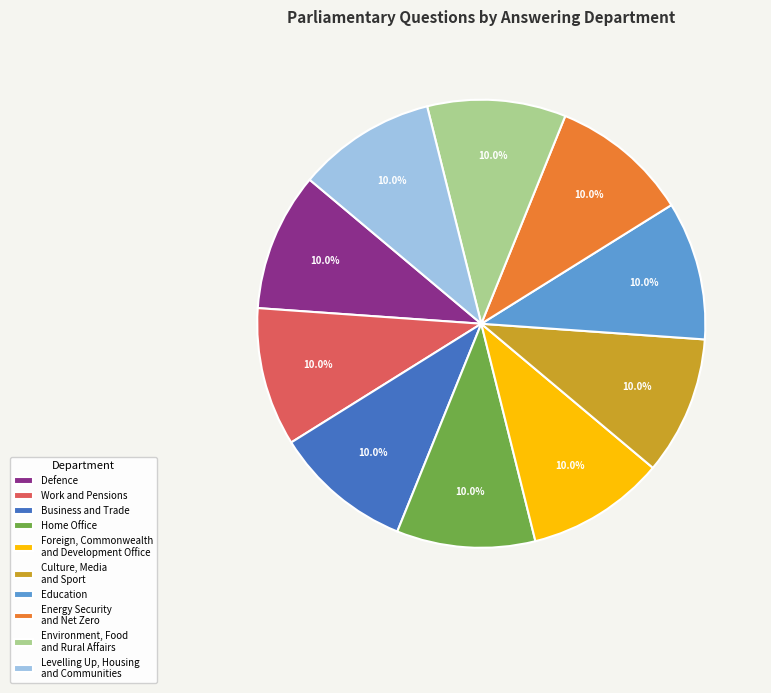

What portion of the pie excludes Culture, Media and Sport?

90.0%